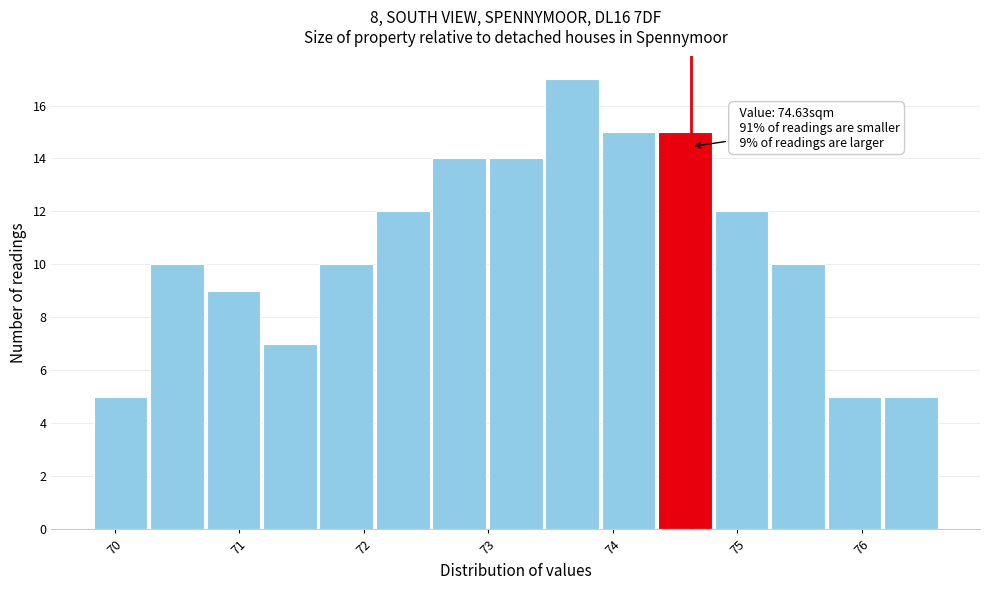

Over which range of the x-axis is the bar tallest?

73.4 to 73.9